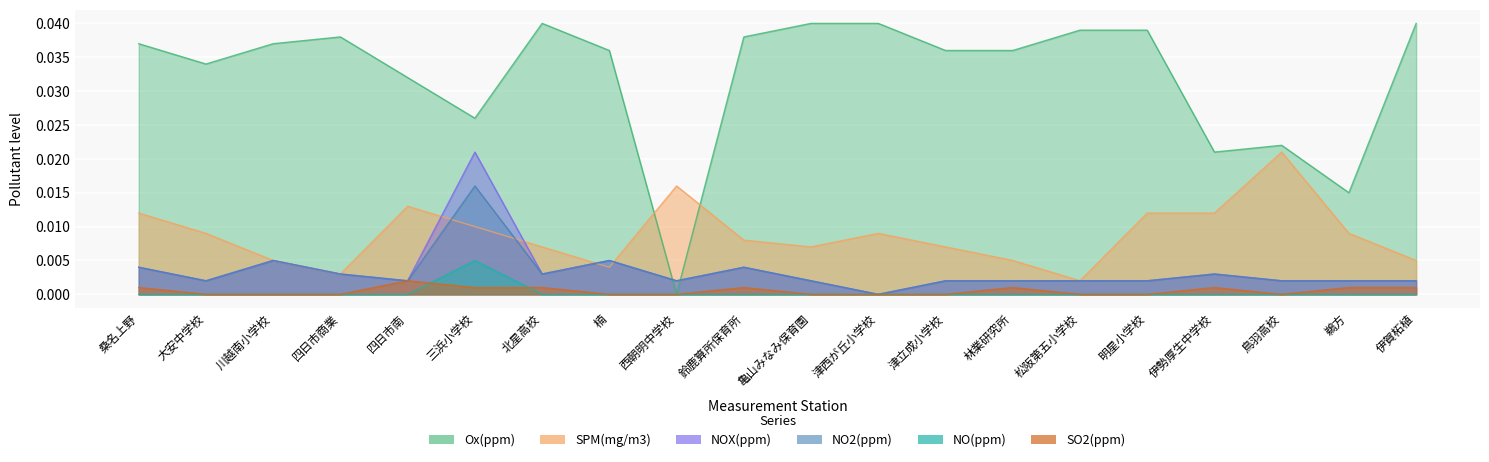

True or false: Ox(ppm) and NO2(ppm) intersect in this chart.

True